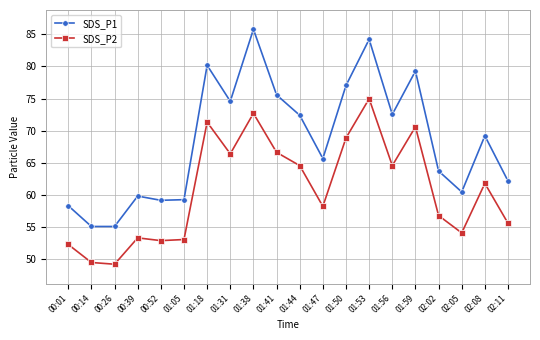

Is the value of SDS_P1 at 00:26 greater than the value of SDS_P2 at 01:41?

No